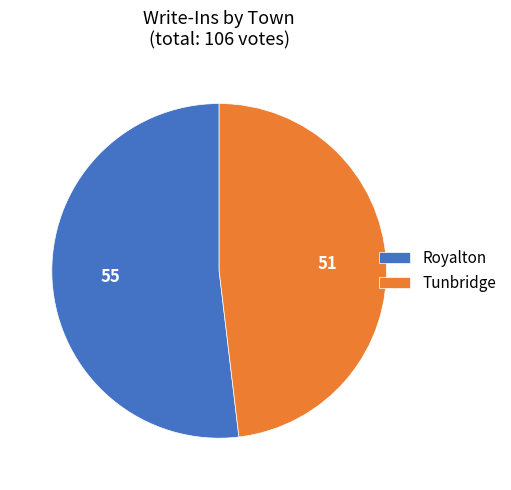

Which slice represents more than half of the pie?

Royalton